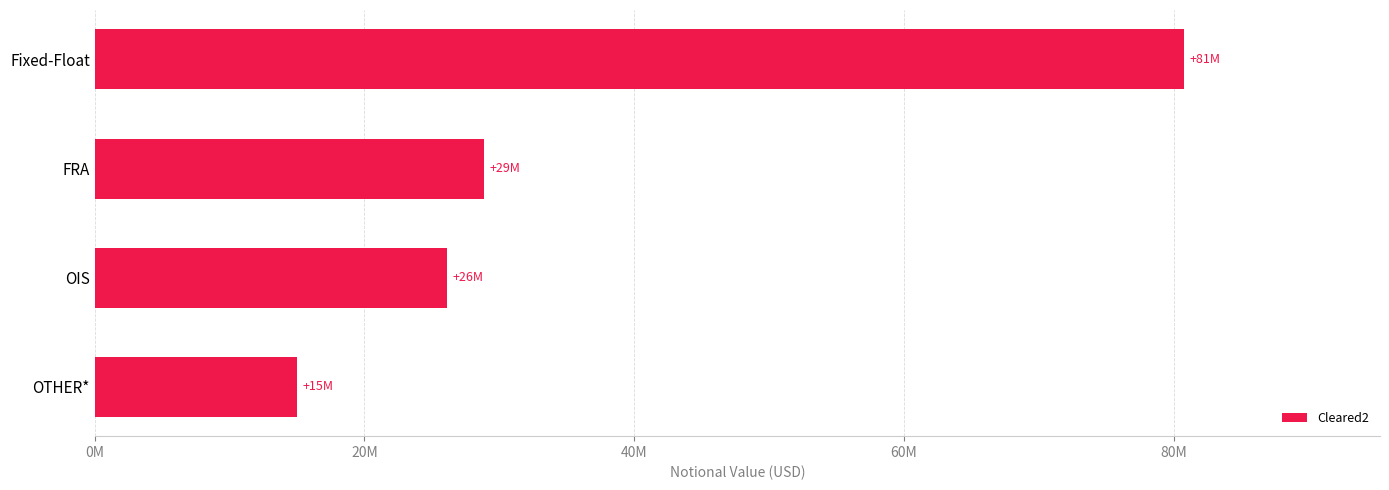

Are the bars horizontal?

Yes